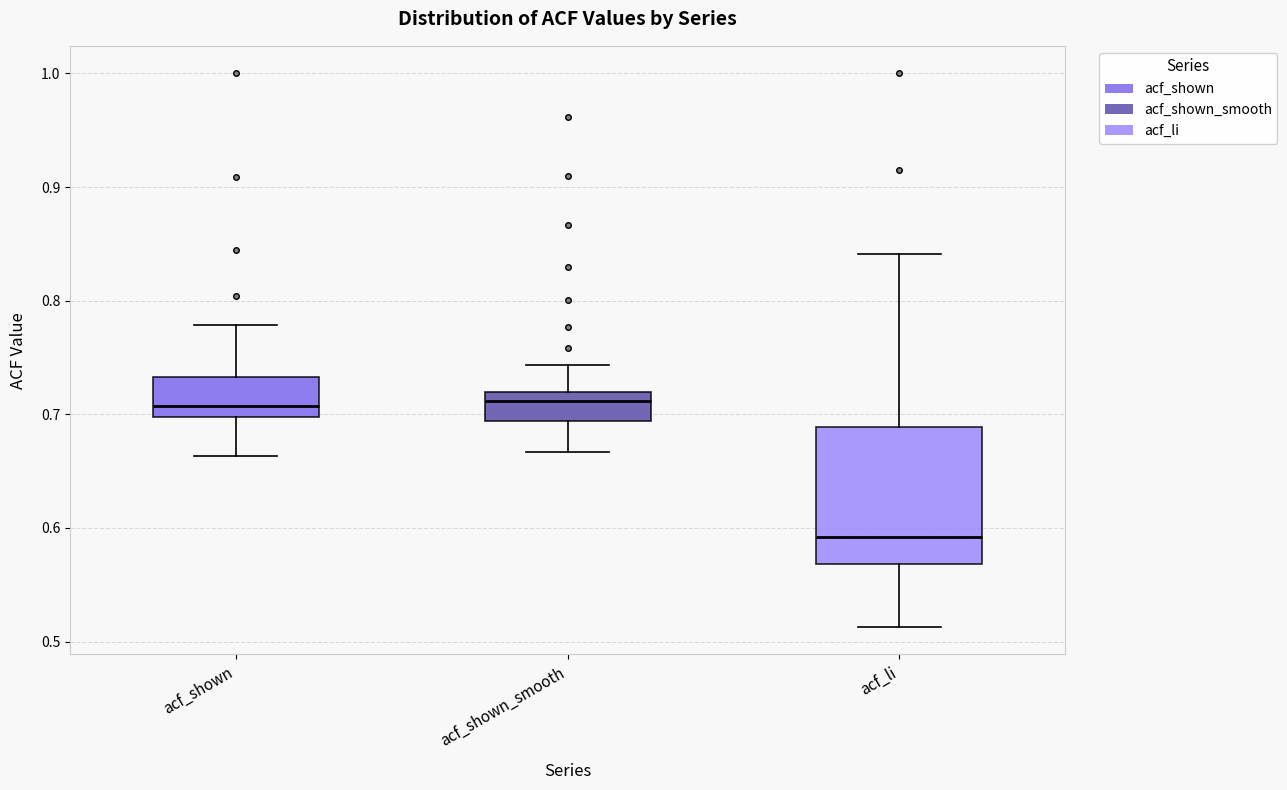

Reading left to right, read every box against the y-axis: the position of its median line, the range the box covers, and the ends of its whiskers. The values are not printed on the chart, so give them approximately, as read against the axis.

acf_shown: median 0.71, box 0.70 to 0.73, whiskers 0.66 to 0.78
acf_shown_smooth: median 0.71, box 0.69 to 0.72, whiskers 0.67 to 0.74
acf_li: median 0.59, box 0.57 to 0.69, whiskers 0.51 to 0.84